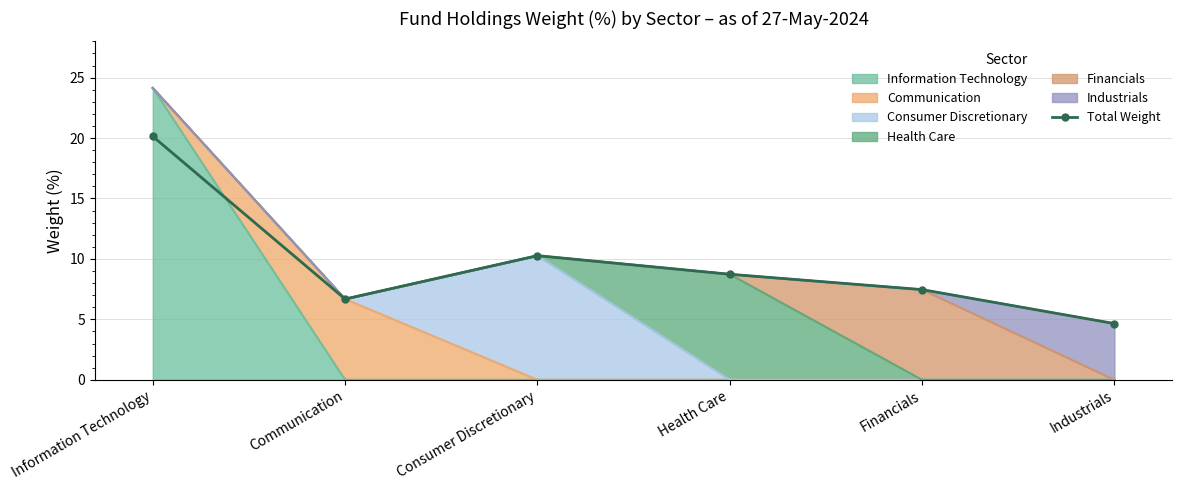

True or false: the data shows 20.1 at Information Technology.

True